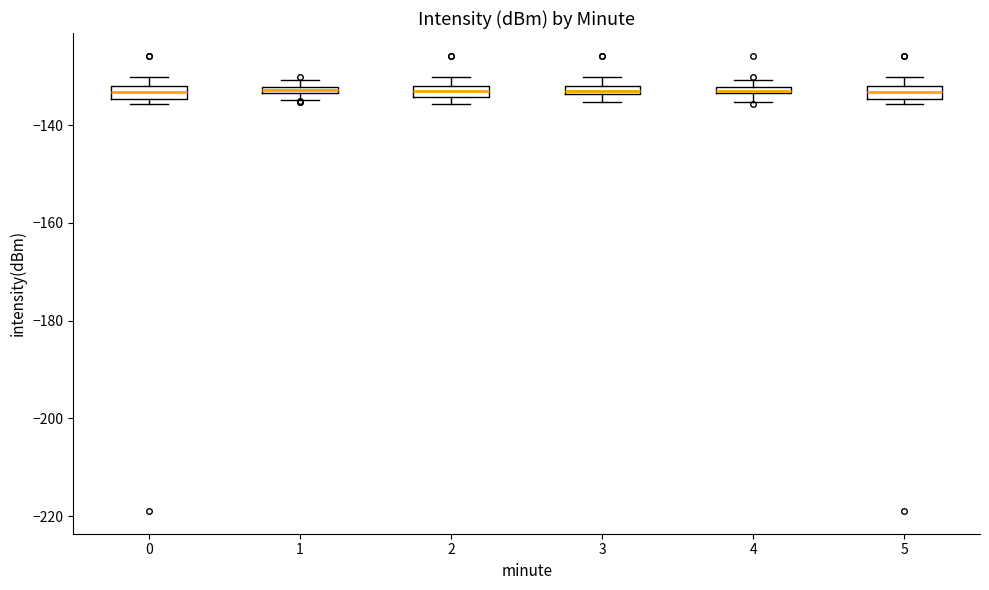

Where is the upper edge of the box at x = 4 on the y-axis? The values are not printed on the chart, so give them approximately, as read against the axis.

-132